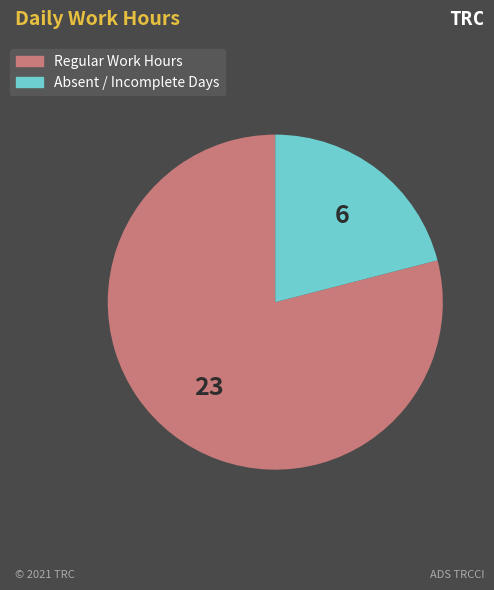

Is there a majority slice in this chart?

Yes